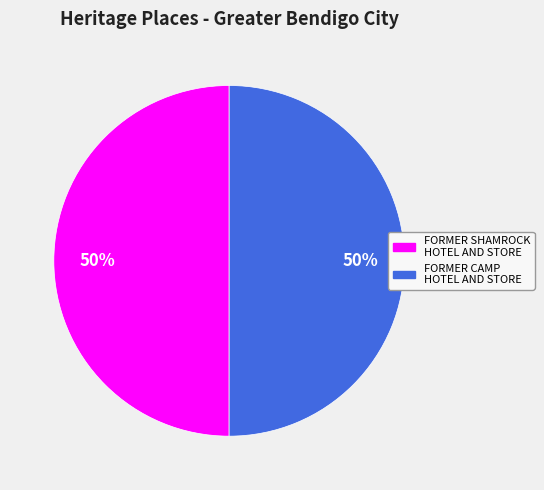

What percentage is the FORMER SHAMROCK HOTEL AND STORE slice, to the nearest percent?

50%